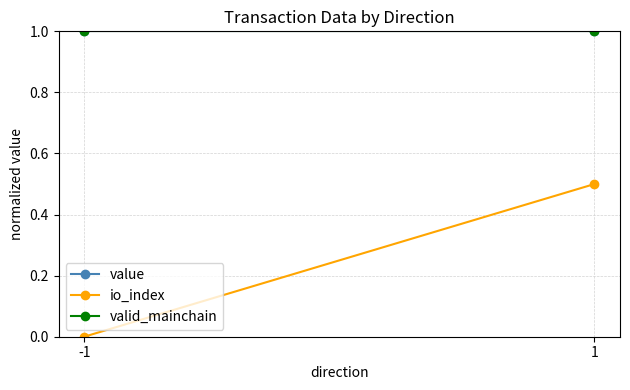

What is the value of the valid_mainchain point at the 1st from the left?

1.0